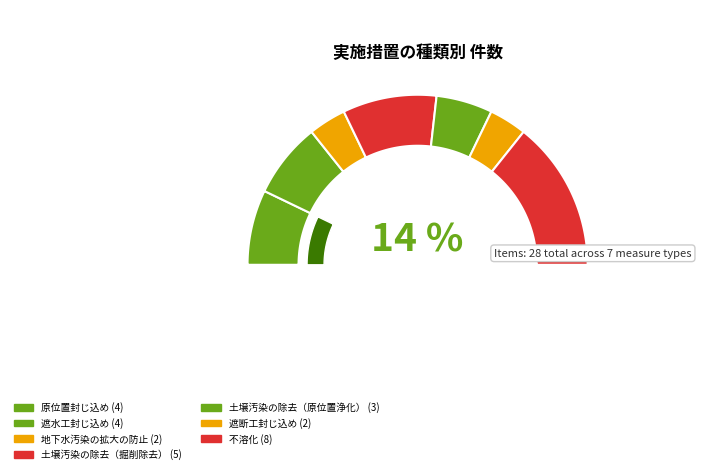

How many slices are in this pie chart?

7